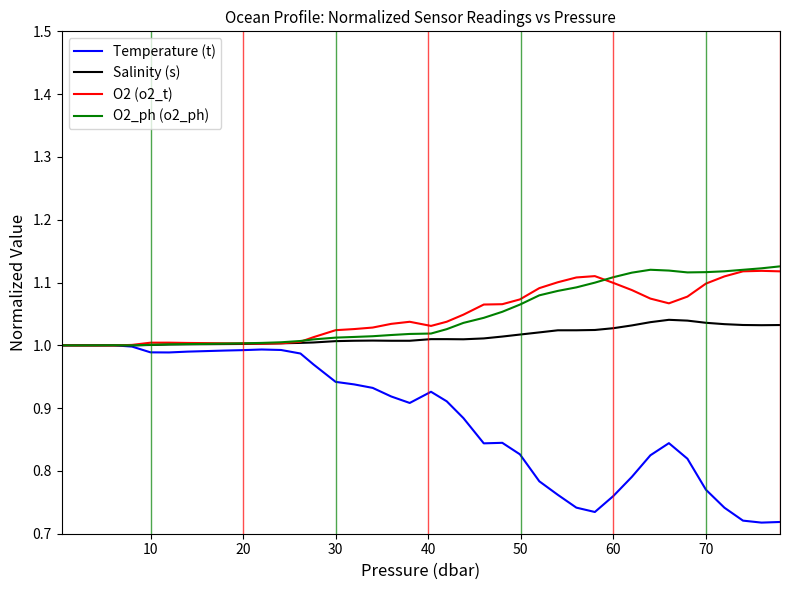

The O2_ph (o2_ph) series shows 1.5 at 70. True or false?

False